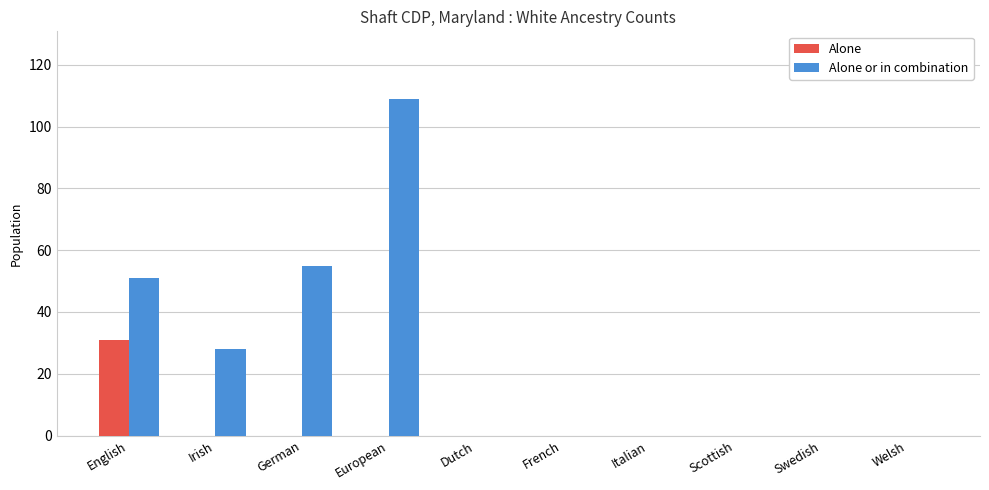

Between Irish and Scottish, which series saw the biggest shift?

Alone or in combination